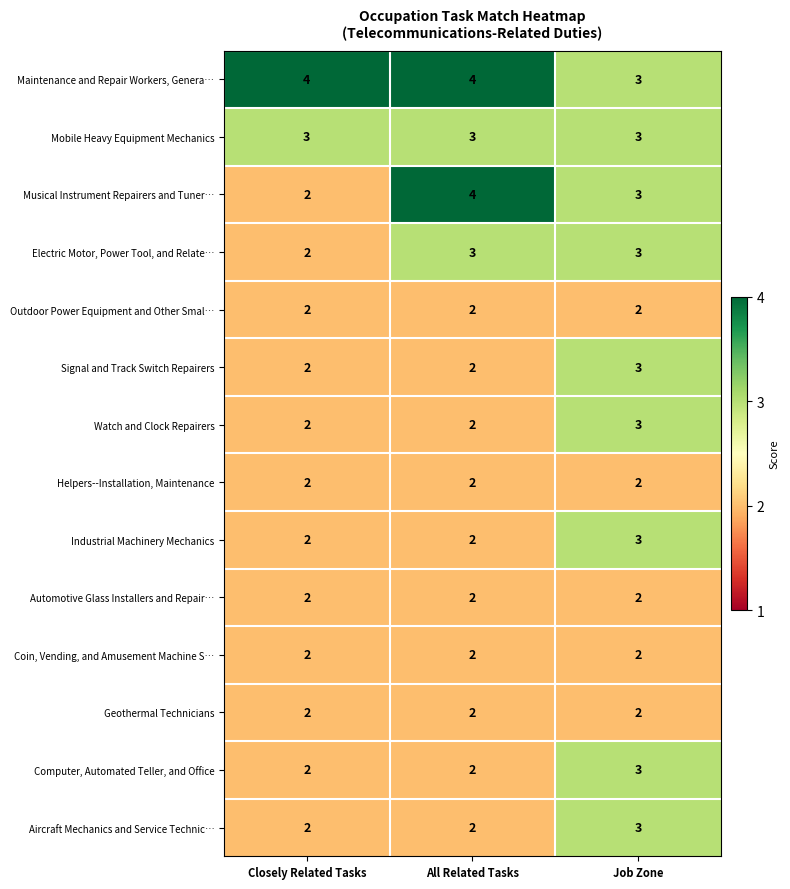

How many Watch and Clock Repairers values are between 2 and 3?

3